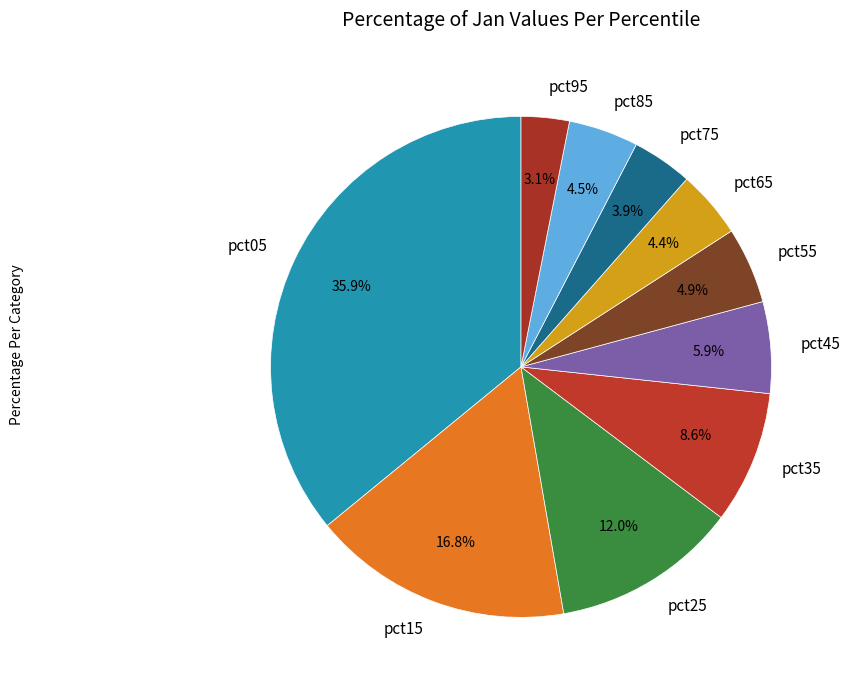

To the nearest percent, what is the combined percentage of pct15 and pct35?

25%